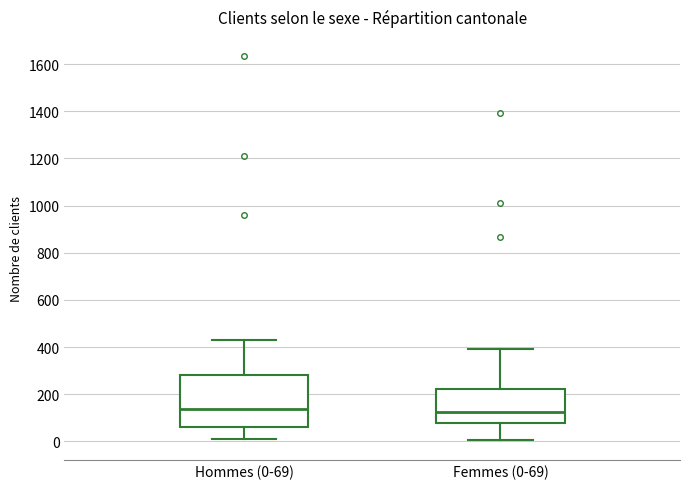

Where is the upper edge of the box for Hommes (0-69) on the y-axis? The values are not printed on the chart, so give them approximately, as read against the axis.

280